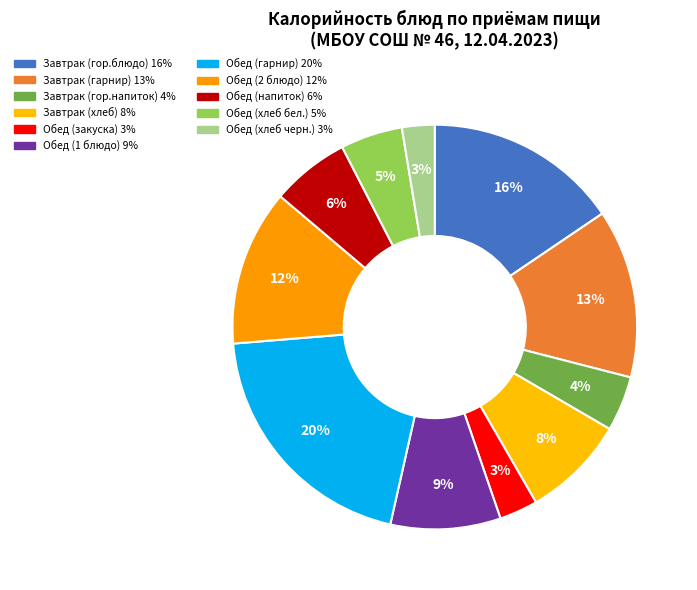

Combined, do Завтрак (гарнир) and Обед (хлеб черн.) account for over 50%?

No